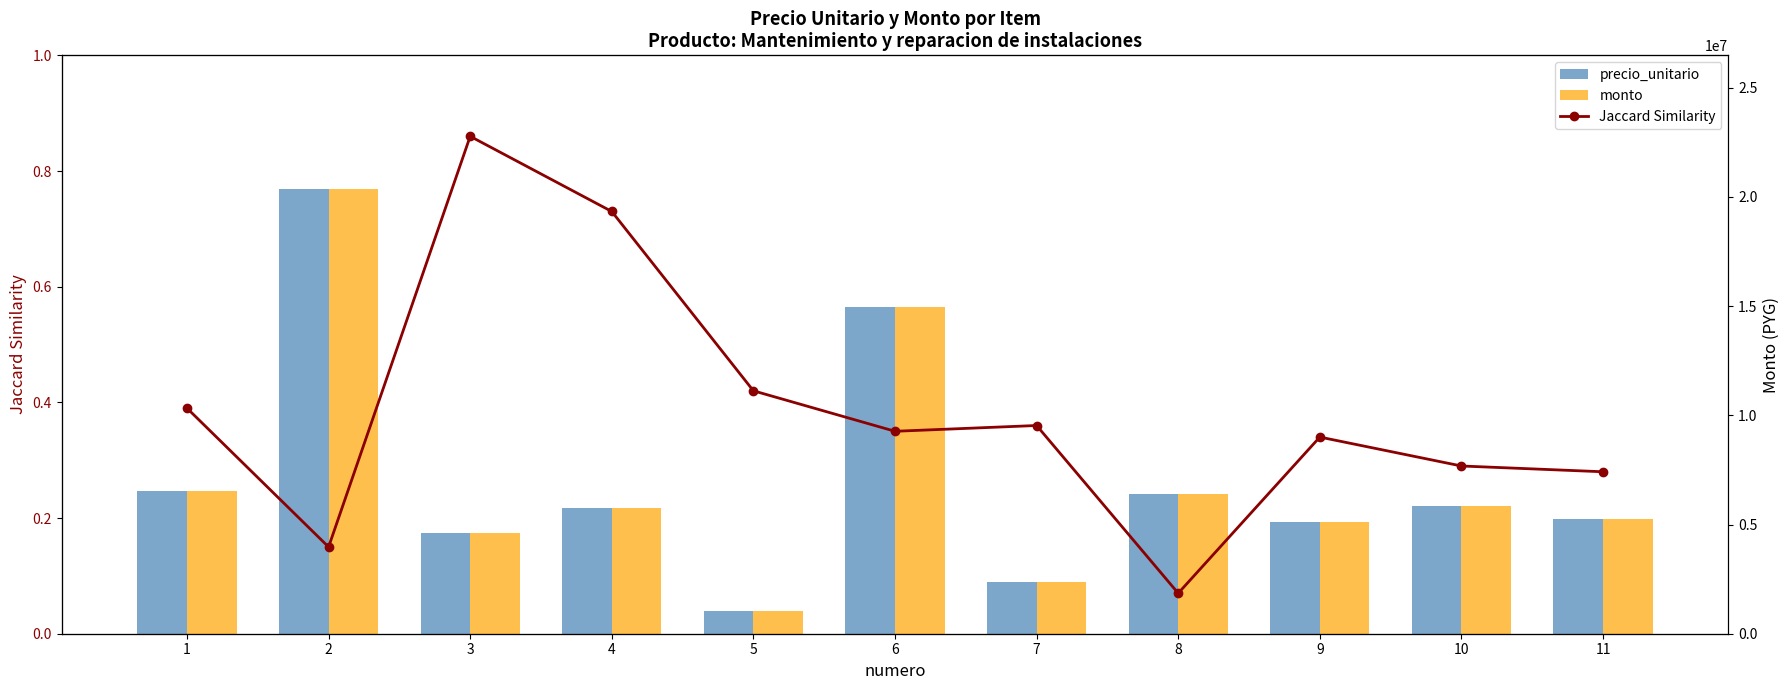

How many groups of bars are there?

11